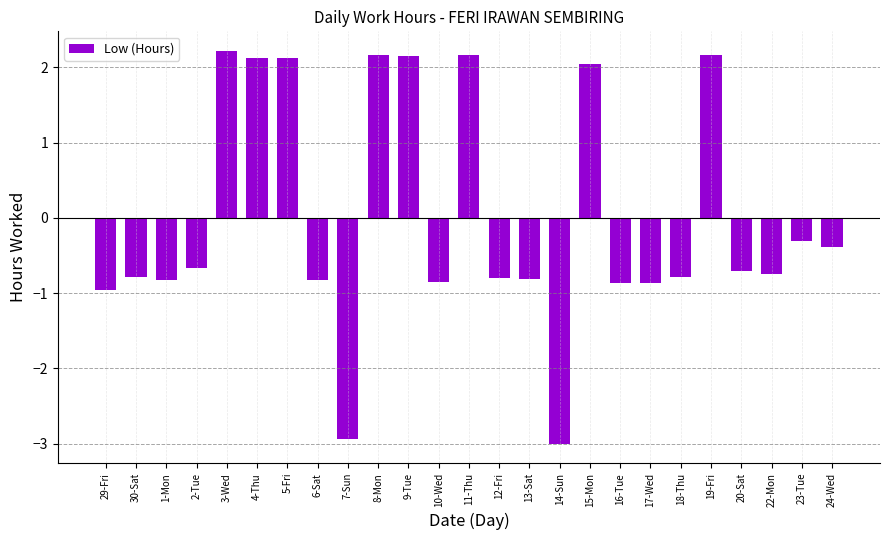

What is the sum of the values at 7-Sun and 6-Sat?

-3.8